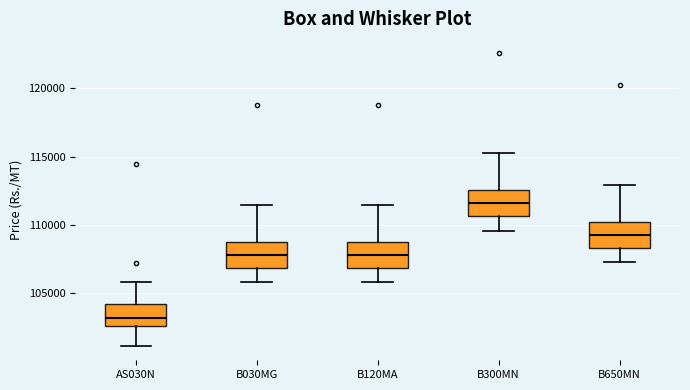

Reading left to right, transcribe this box plot: for each box, give where its median line is, the range the box spans, and where its two whiskers end, as read against the y-axis. The values are not printed on the chart, so give them approximately, as read against the axis.

AS030N: median 103000, box 102500 to 104000, whiskers 101000 to 106000
B030MG: median 108000, box 107000 to 109000, whiskers 106000 to 111500
B120MA: median 108000, box 107000 to 109000, whiskers 106000 to 111500
B300MN: median 111500, box 110500 to 112500, whiskers 109500 to 115500
B650MN: median 109500, box 108500 to 110000, whiskers 107500 to 113000